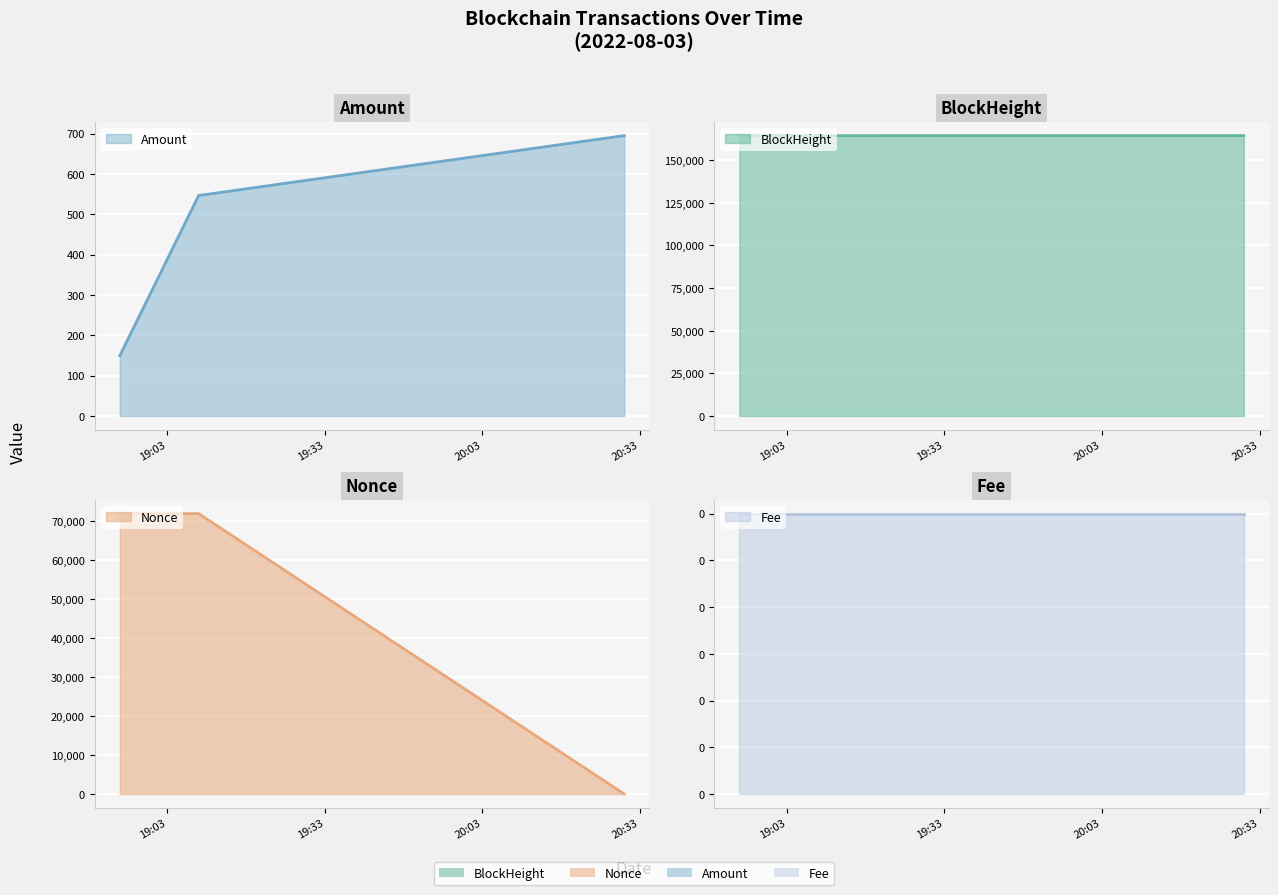

What is the label of the 1st point from the right?

2022-08-03 20:30:00